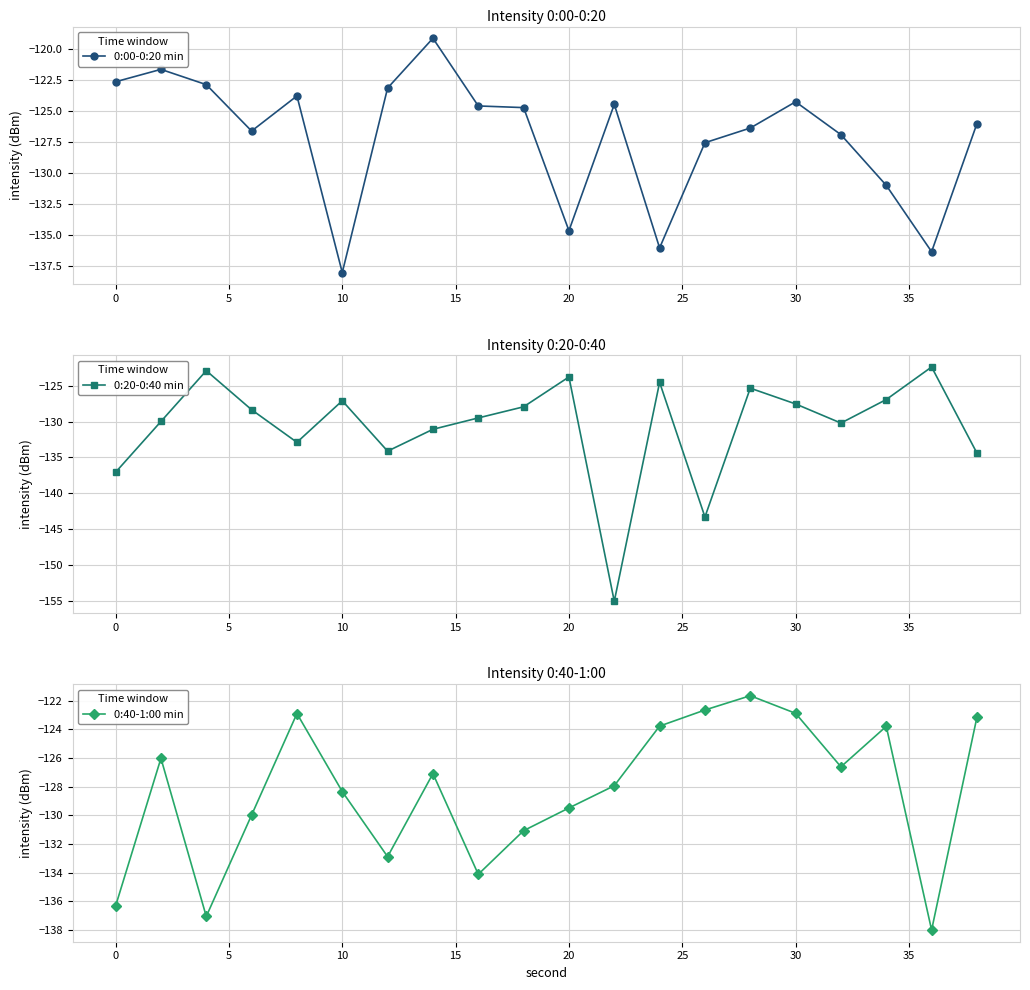

What is the difference between the second highest and second lowest values in the 0:00-0:20 min series?

14.7